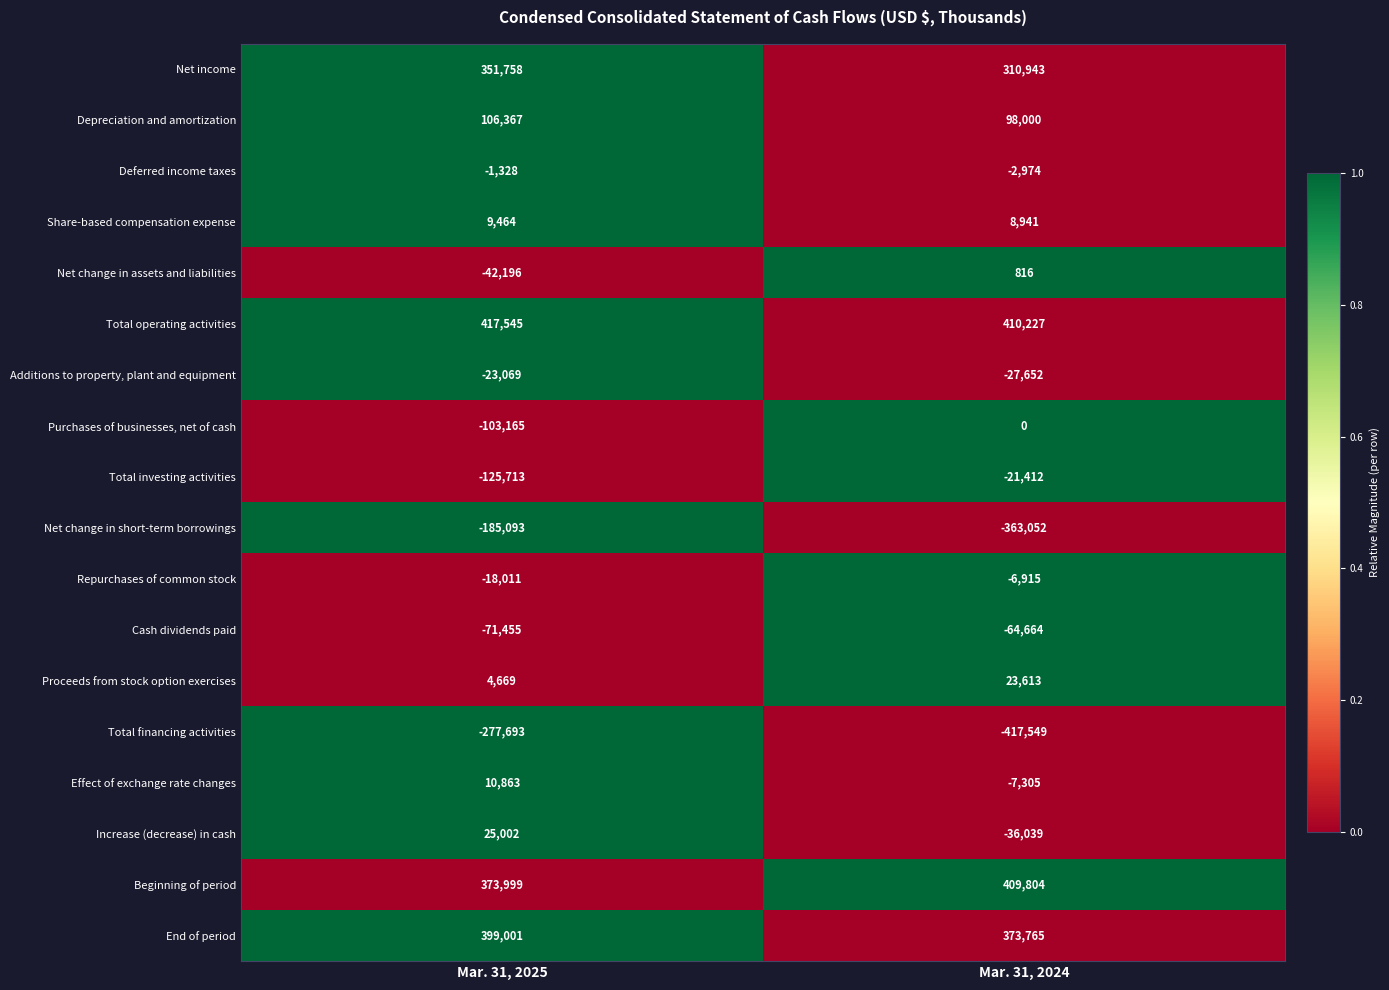

How many series are shown in this chart?

18